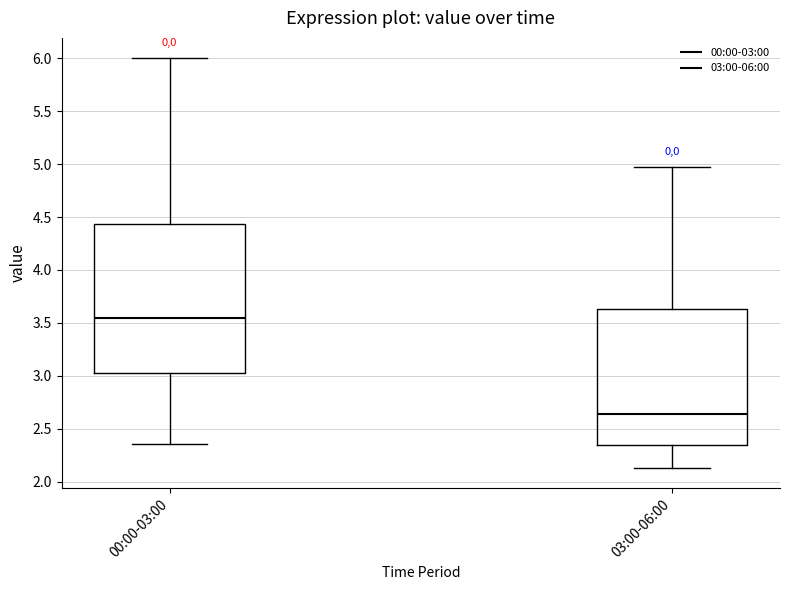

Which box's median line is the lowest?

03:00-06:00